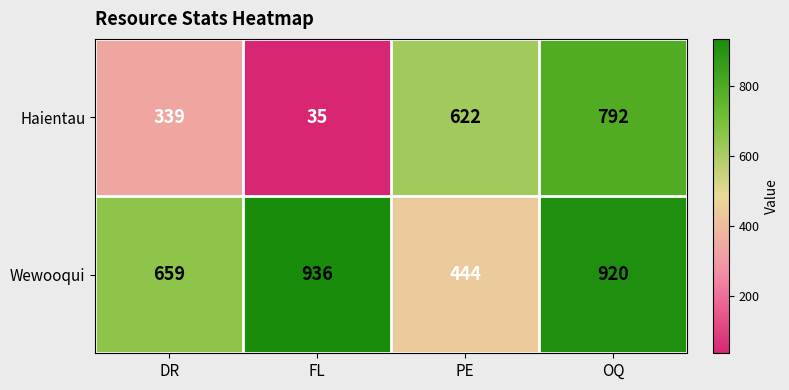

Which series has the largest total across all categories?

Wewooqui